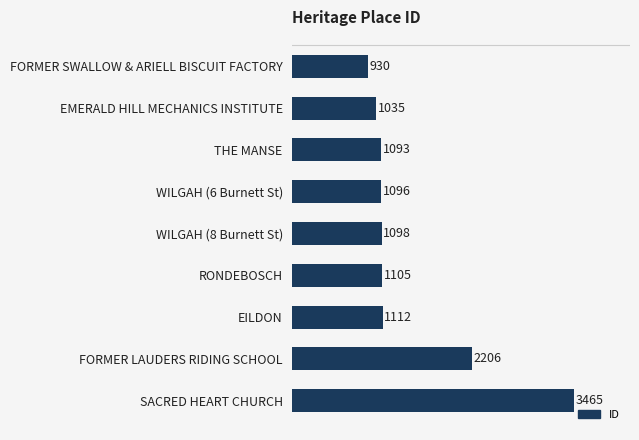

Reading bottom to top, extract all data points from this chart.

3465	2206	1112	1105	1098	1096	1093	1035	930